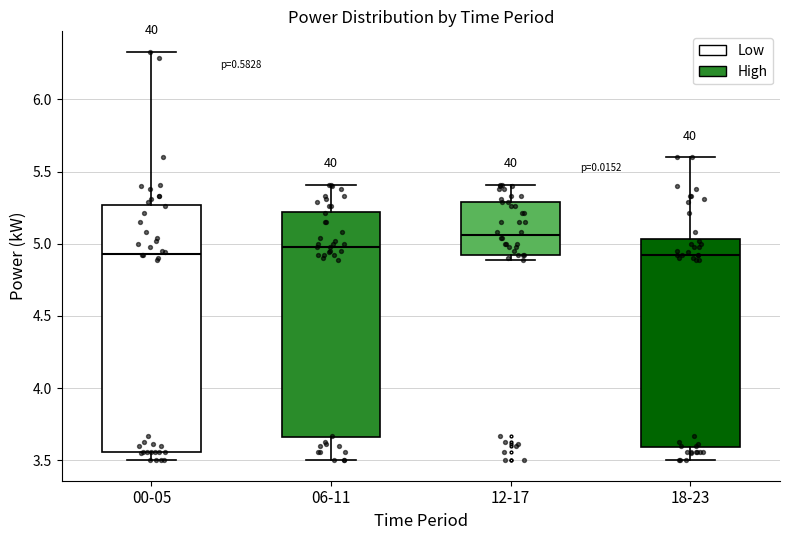

Reading left to right, transcribe this box plot: for each box, give where its median line is, the range the box spans, and where its two whiskers end, as read against the y-axis. The values are not printed on the chart, so give them approximately, as read against the axis.

00-05: median 4.95, box 3.55 to 5.25, whiskers 3.50 to 6.35
06-11: median 5.00, box 3.65 to 5.20, whiskers 3.50 to 5.40
12-17: median 5.05, box 4.90 to 5.30, whiskers 4.90 (just below the box's lower edge) to 5.40
18-23: median 4.90, box 3.60 to 5.05, whiskers 3.50 to 5.60